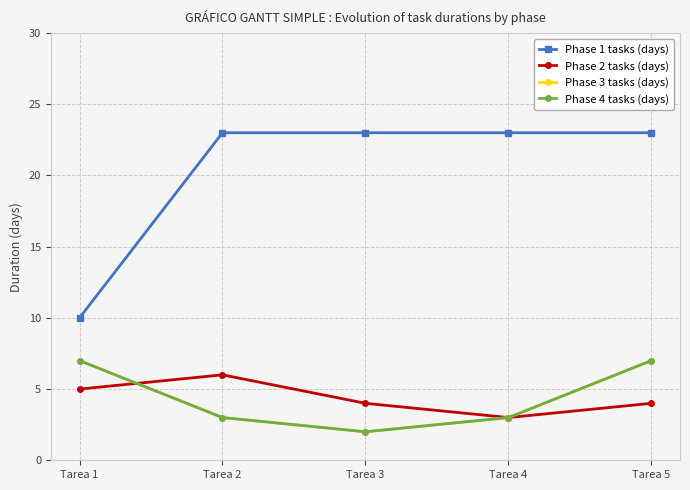

In Phase 2 tasks (days), how many points are higher than both neighbors (excluding endpoints)?

1